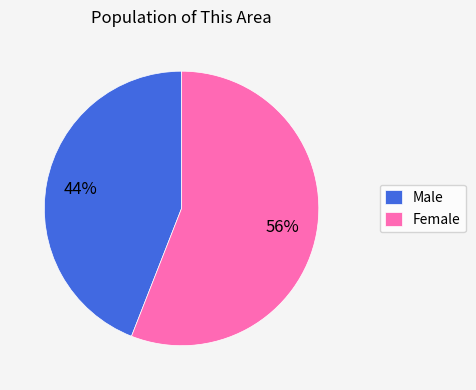

Which category accounts for the majority?

Female